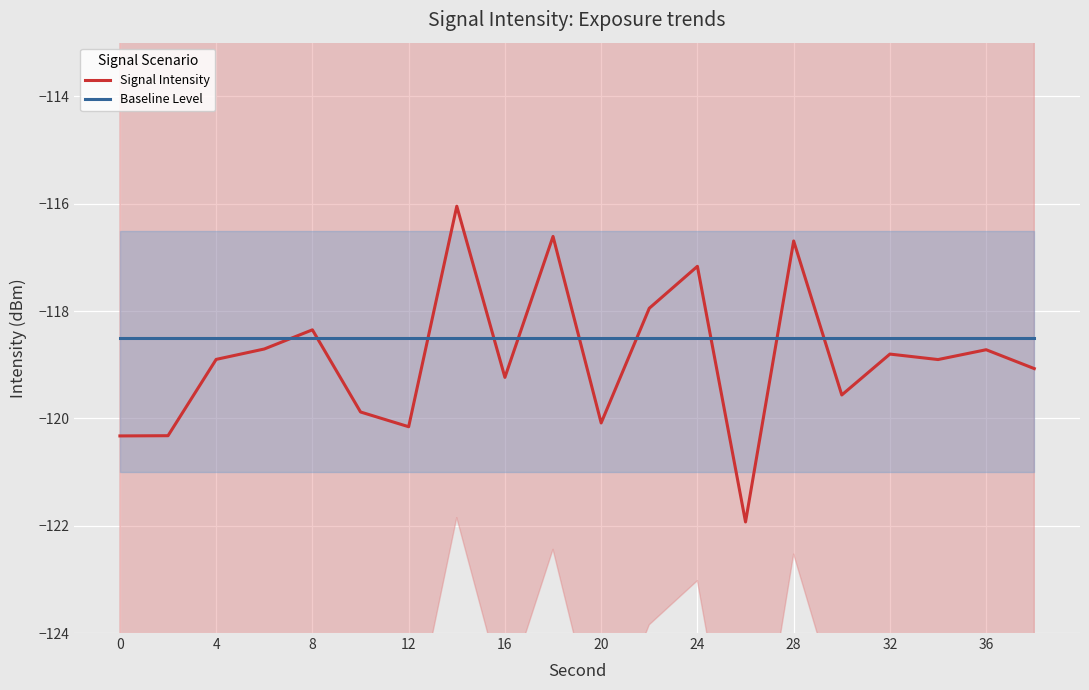

True or false: Baseline Level has more than 0 points higher than both neighbors.

False